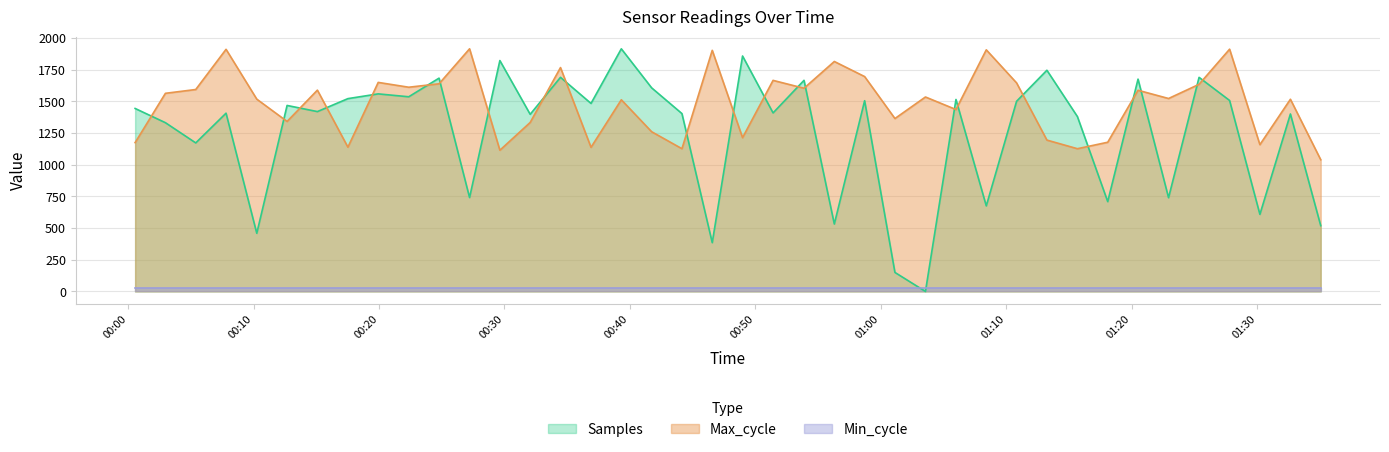

How many intersections are there between Samples and Max_cycle?

23